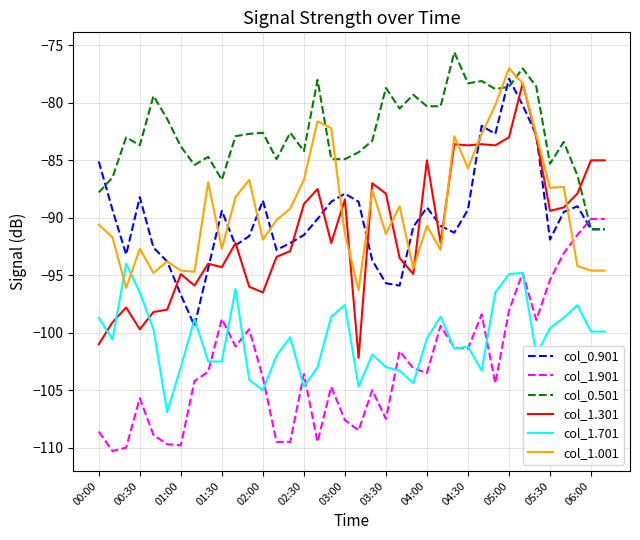

What are all the series names shown in the legend?

col_0.901, col_1.901, col_0.501, col_1.301, col_1.701, col_1.001